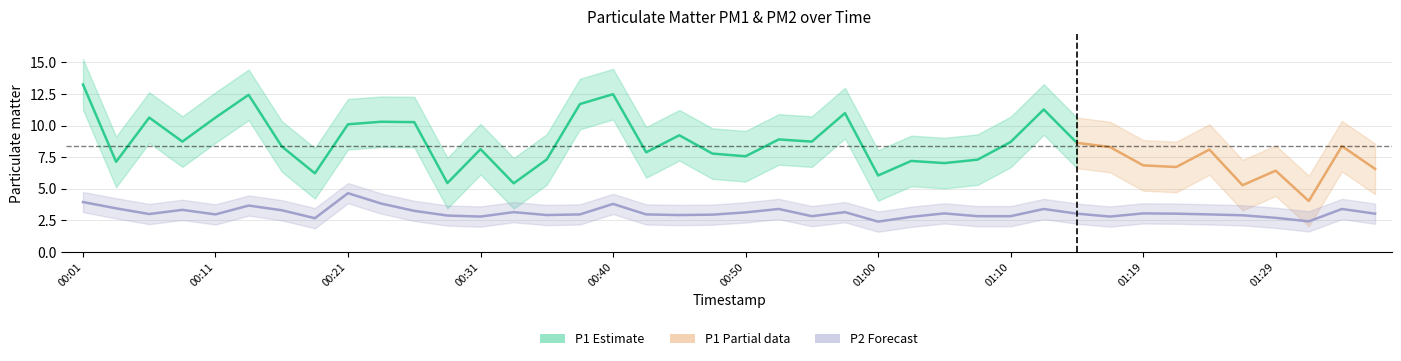

Between 01:07 and 00:06, which is larger?

00:06